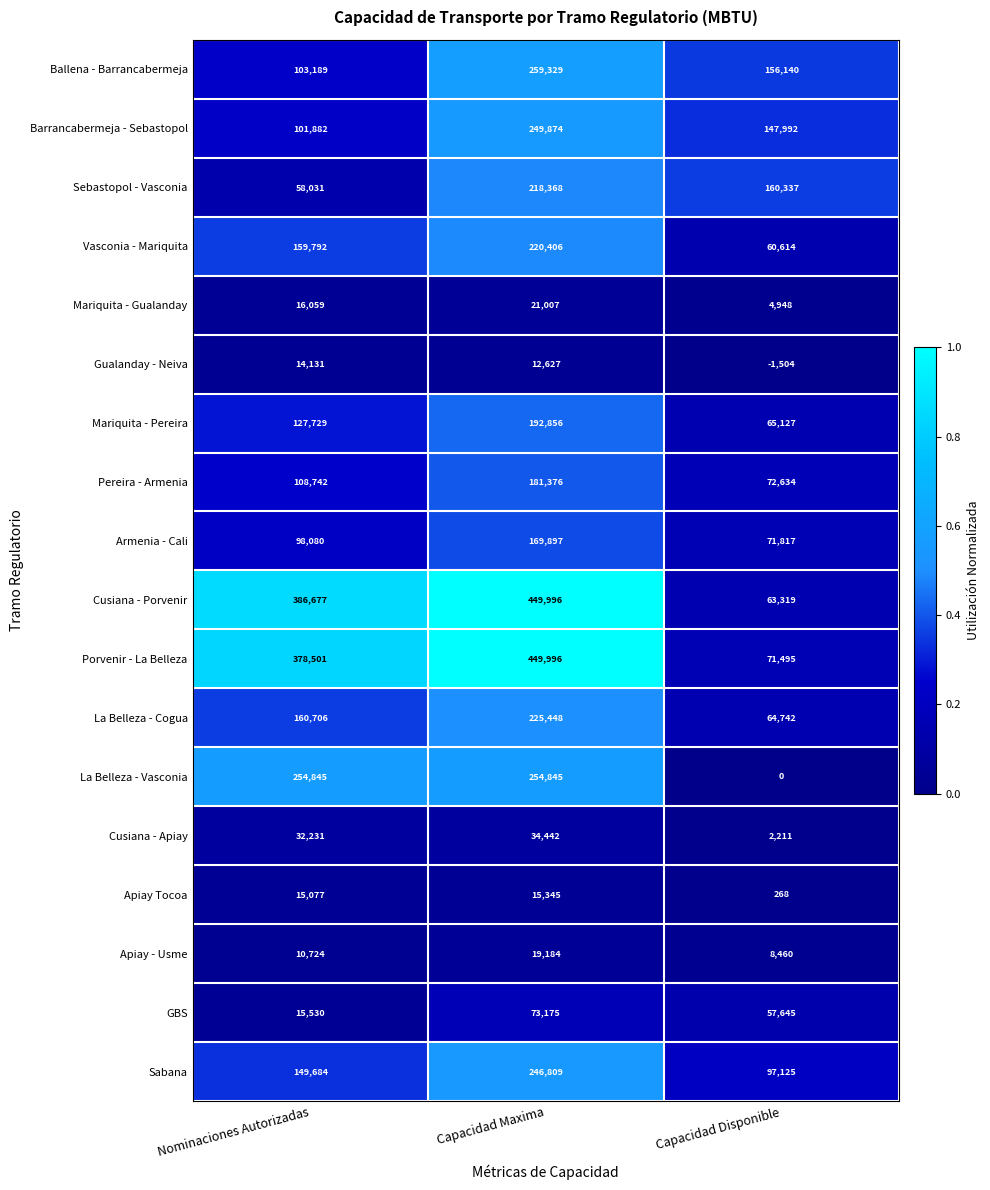

Between Capacidad Maxima and Capacidad Disponible, which series saw the biggest shift?

Cusiana - Porvenir